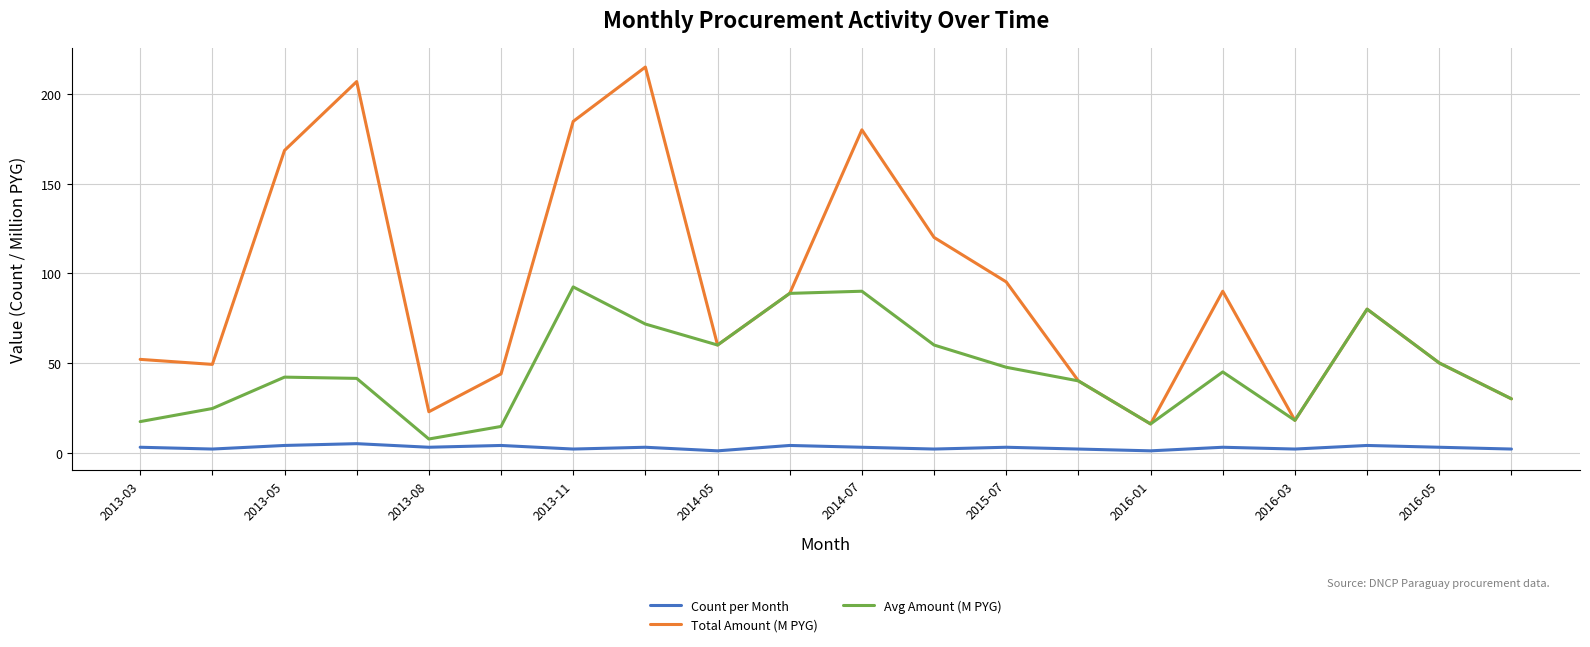

True or false: Count per Month and Total Amount (M PYG) intersect in this chart.

False